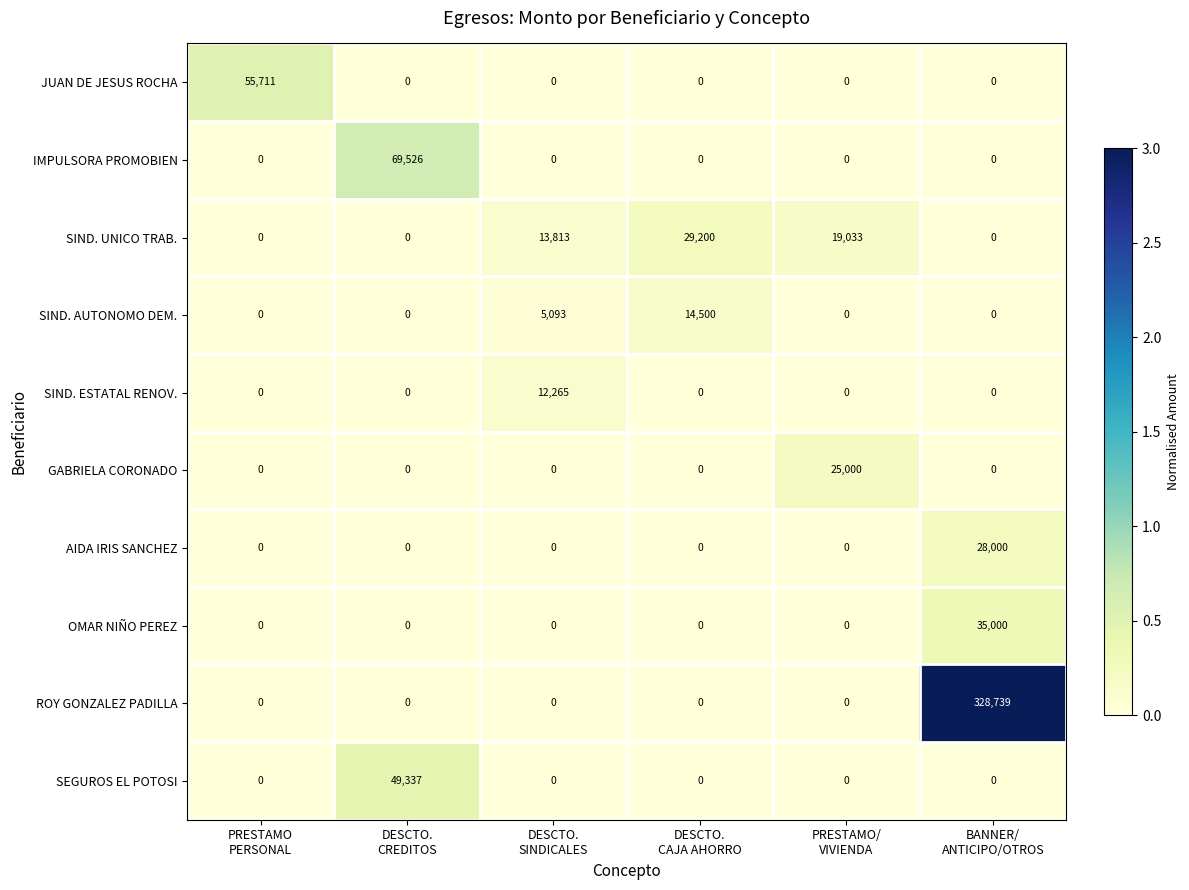

What is the sum of all ROY GONZALEZ PADILLA values?

328739